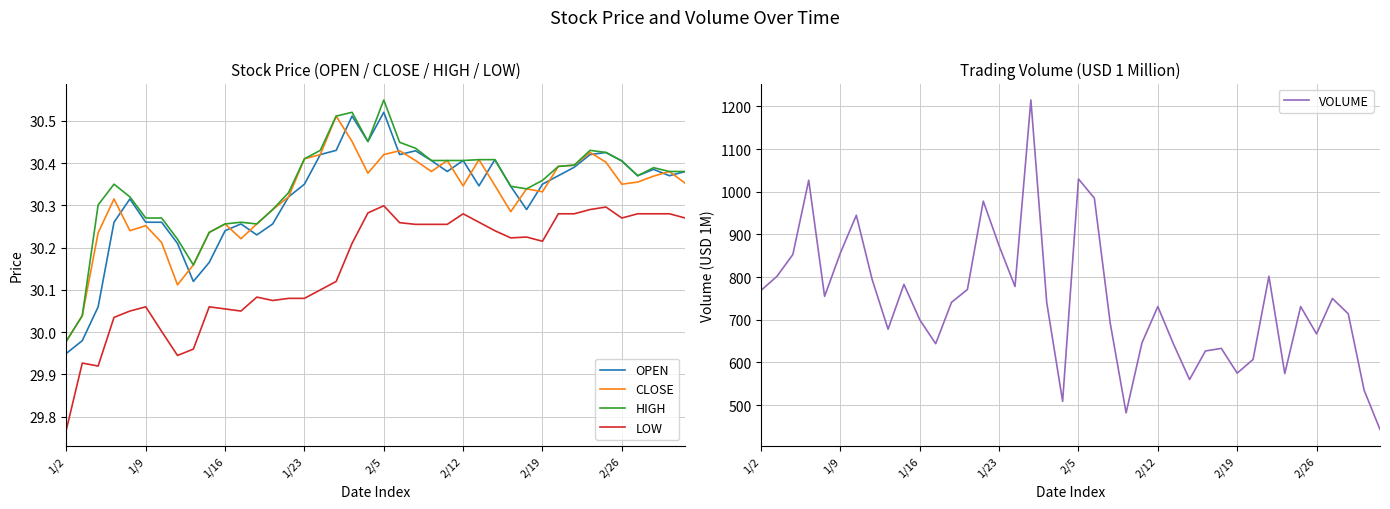

Which series has the largest total across all categories?

VOLUME